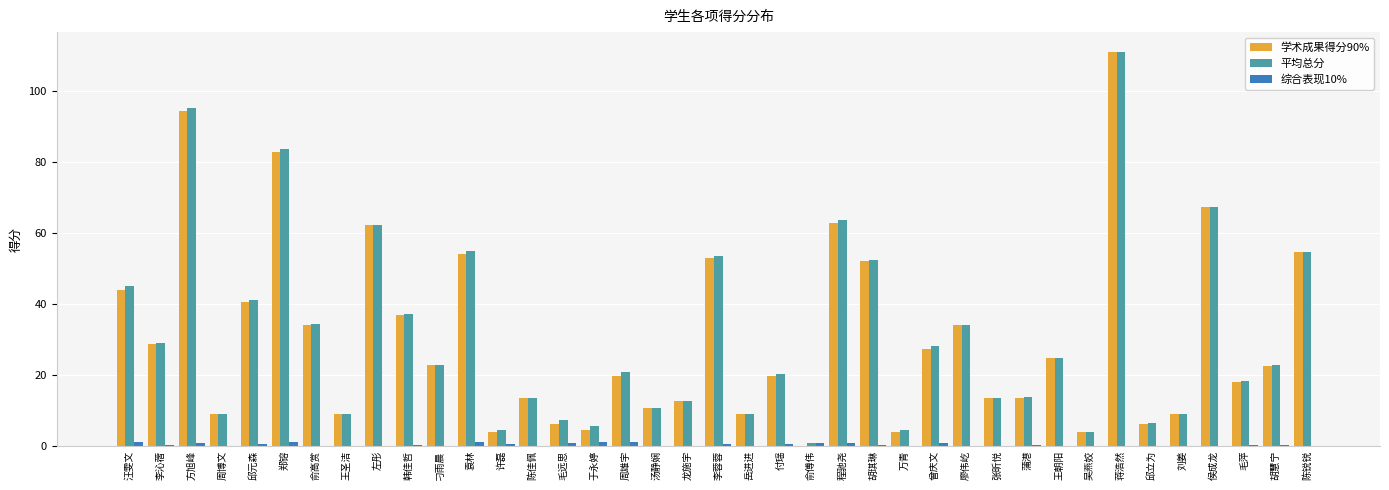

What is the maximum value for 学术成果得分90%?

111.2